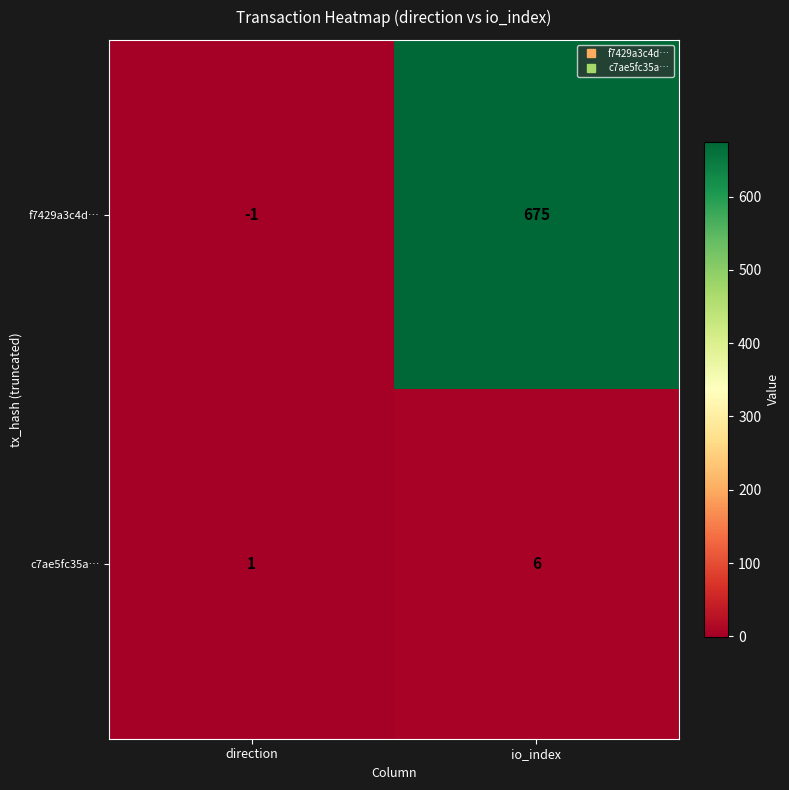

What is the maximum value shown in the chart?

675